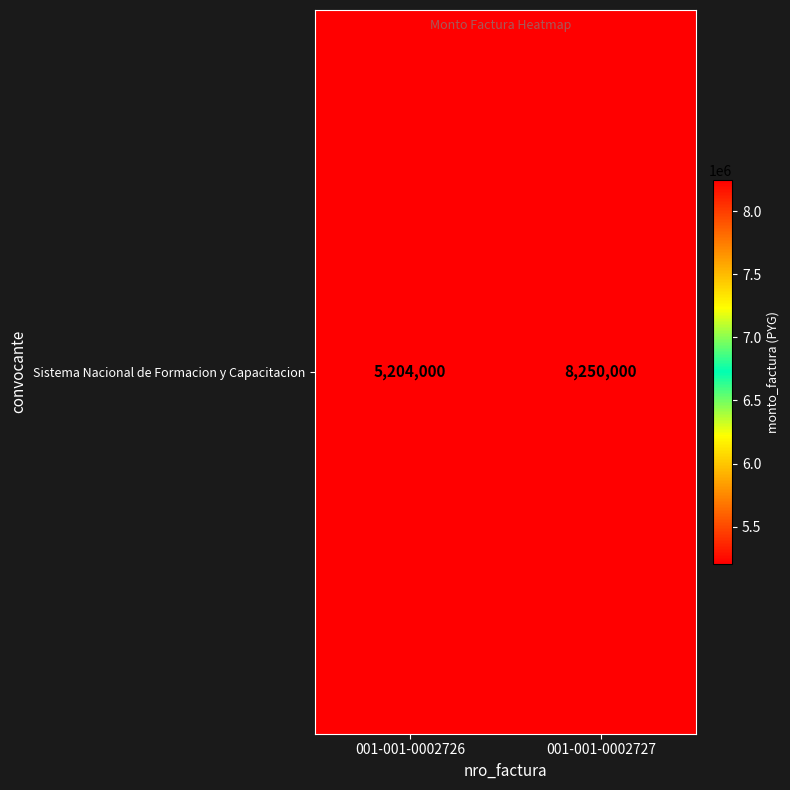

Reading left to right, what are all the values shown in this chart?

5204000	8250000